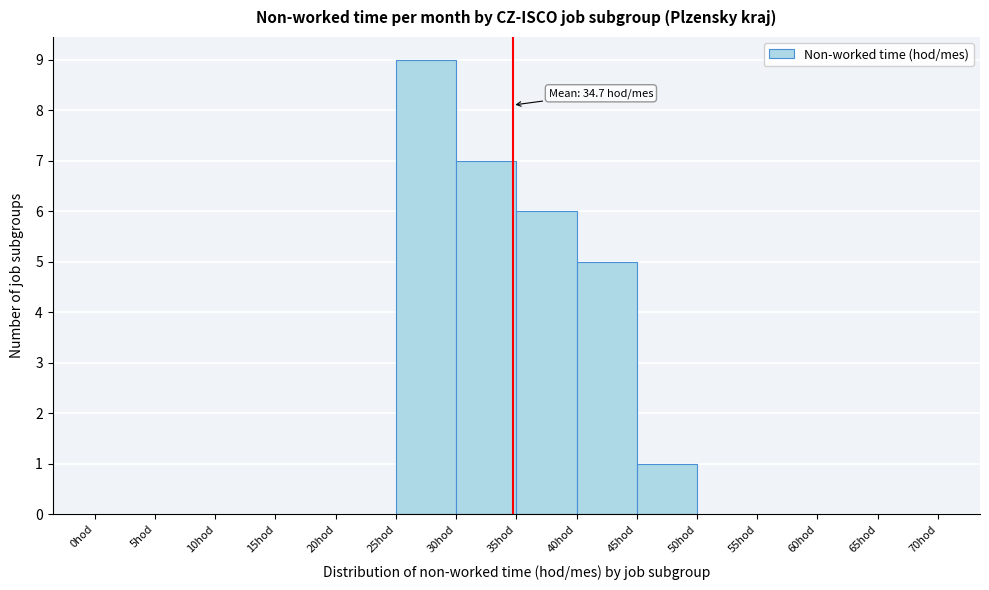

Which range on the x-axis has the tallest bar?

25 to 30